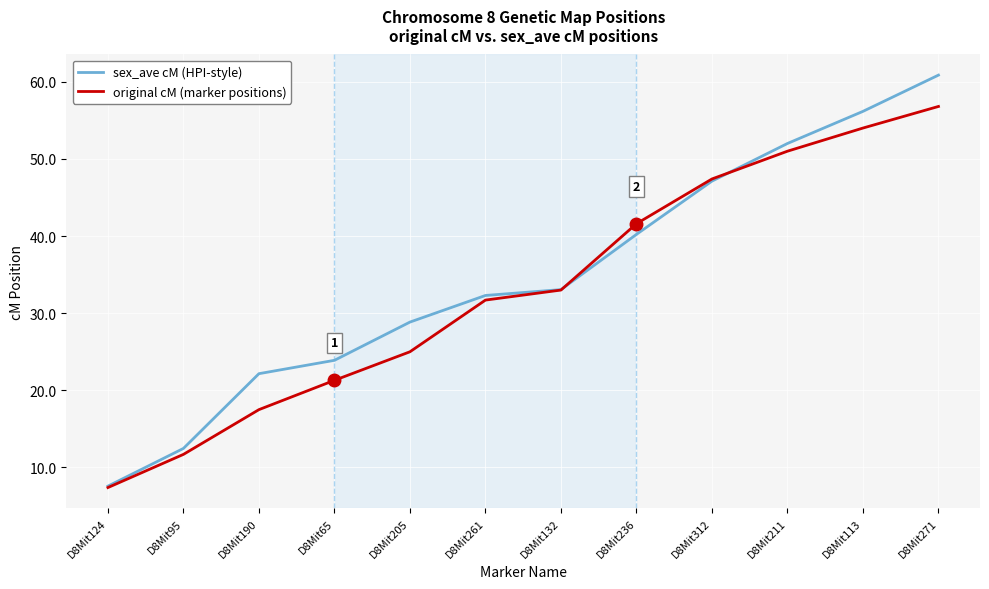

Which series has the largest total across all categories?

sex_ave cM (HPI-style)